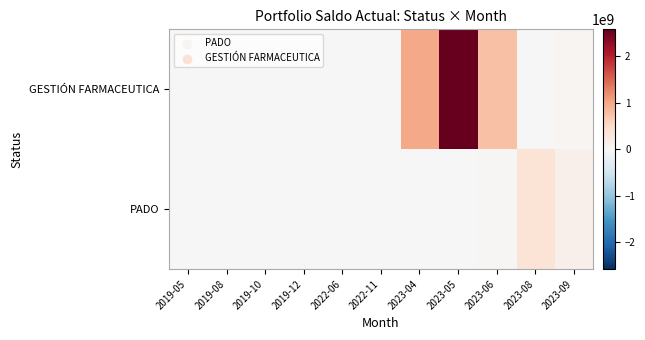

Reading left to right, extract all data points from this chart.

PADO: 2019-05=3099340.0	2019-08=516562.0	2019-10=6576624.0	2019-12=258281.0	2022-06=6572485.6	2022-11=0.0	2023-04=1590104.9	2023-05=0.0	2023-06=34238246.1	2023-08=354936855.7	2023-09=137407008.9
GESTIÓN FARMACEUTICA: 2019-05=0.0	2019-08=0.0	2019-10=0.0	2019-12=0.0	2022-06=0.0	2022-11=782901.8	2023-04=980038859.1	2023-05=2573401082.0	2023-06=755993322.7	2023-08=0.0	2023-09=47664574.1